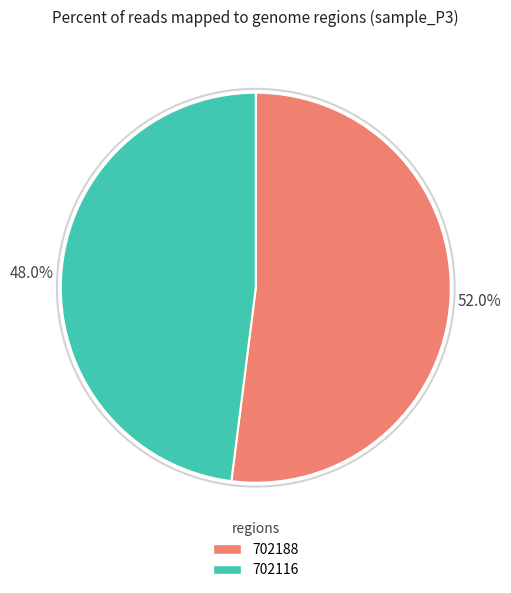

Which slice represents more than half of the pie?

702188